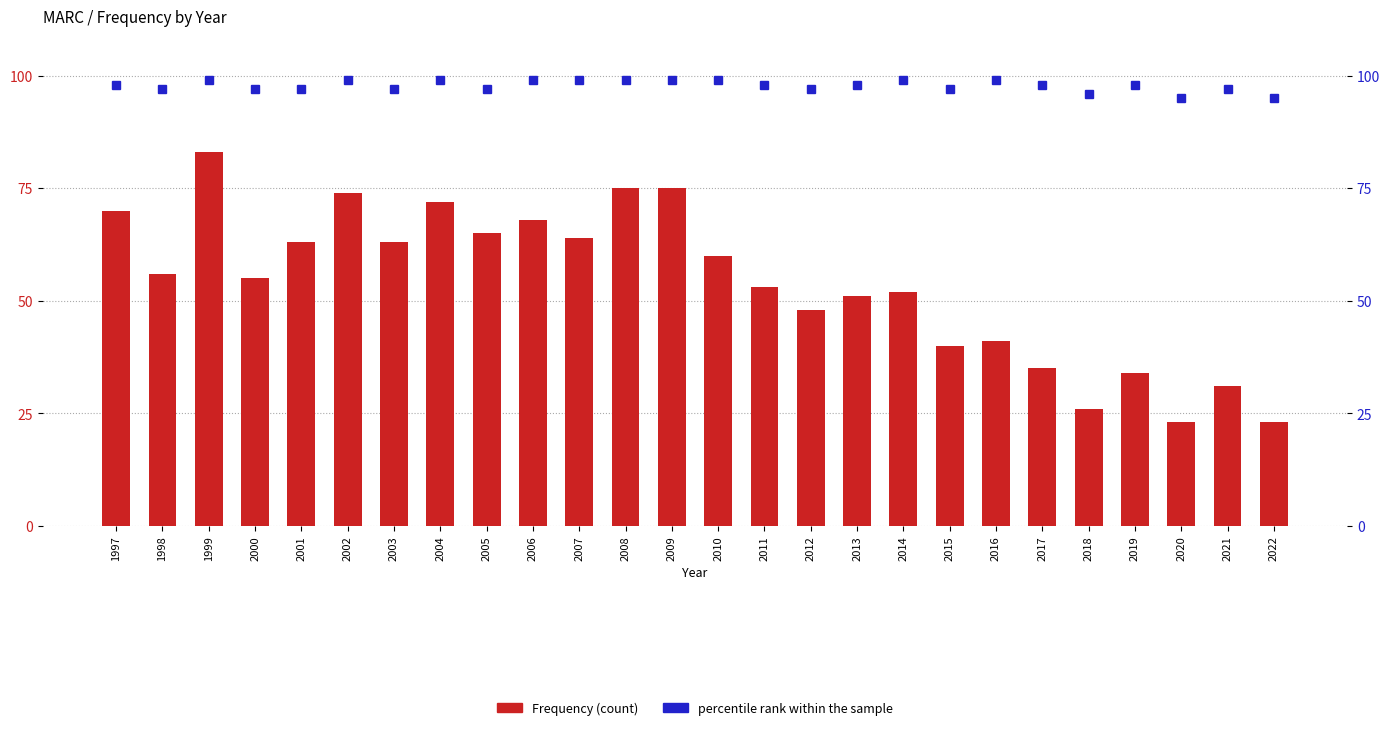

List the series in order of their peak value, lowest first.

Frequency, percentile rank within the sample